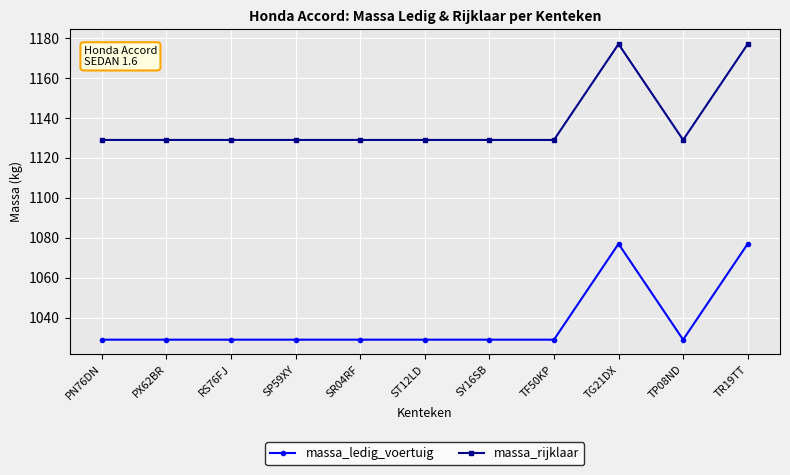

True or false: massa_rijklaar and massa_ledig_voertuig cross at least once.

False